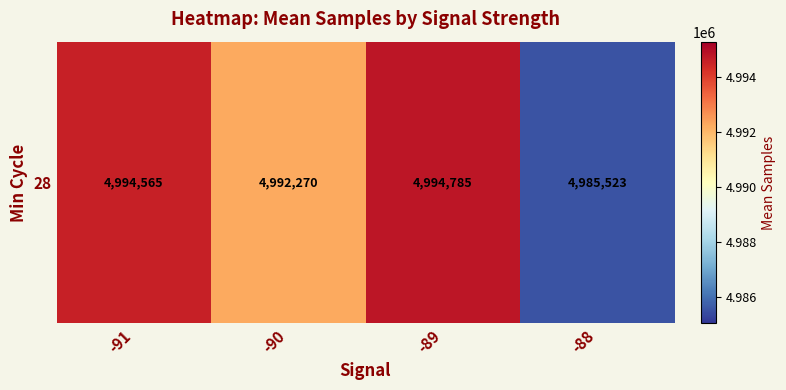

At which label is the value closest to 4990154?

-90